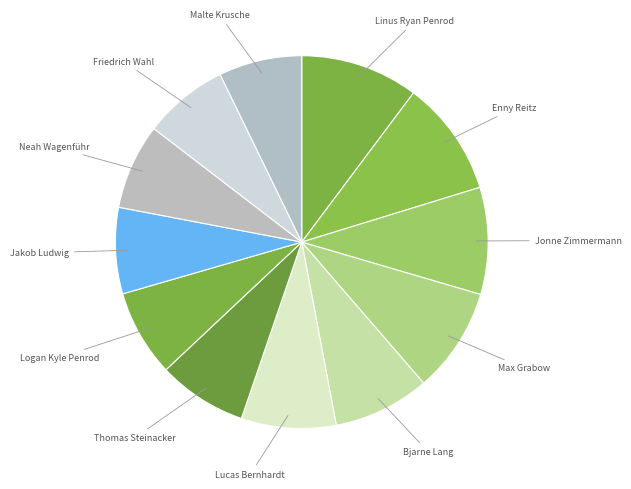

Combined, do Lucas Bernhardt and Thomas Steinacker account for over 50%?

No